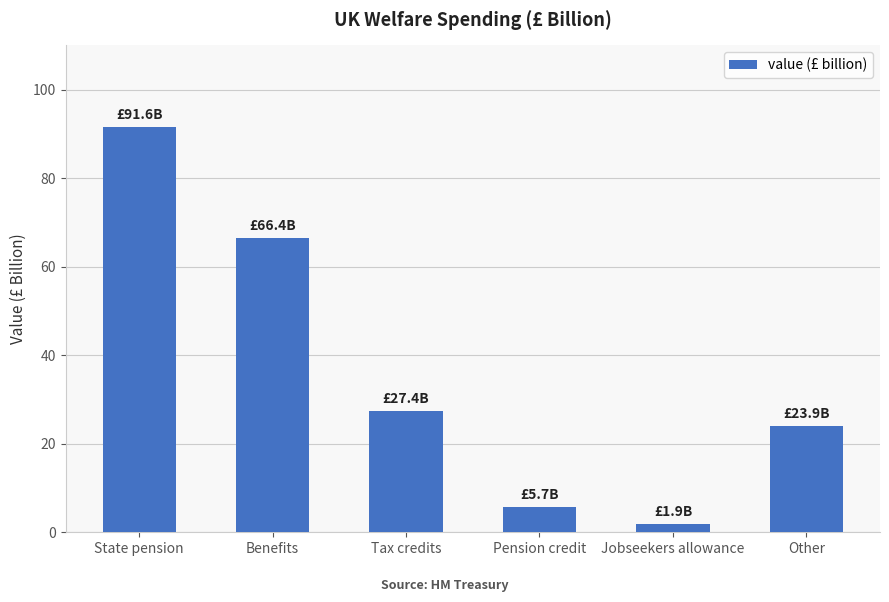

List the labels in order of value, largest first.

State pension, Benefits, Tax credits, Other, Pension credit, Jobseekers allowance